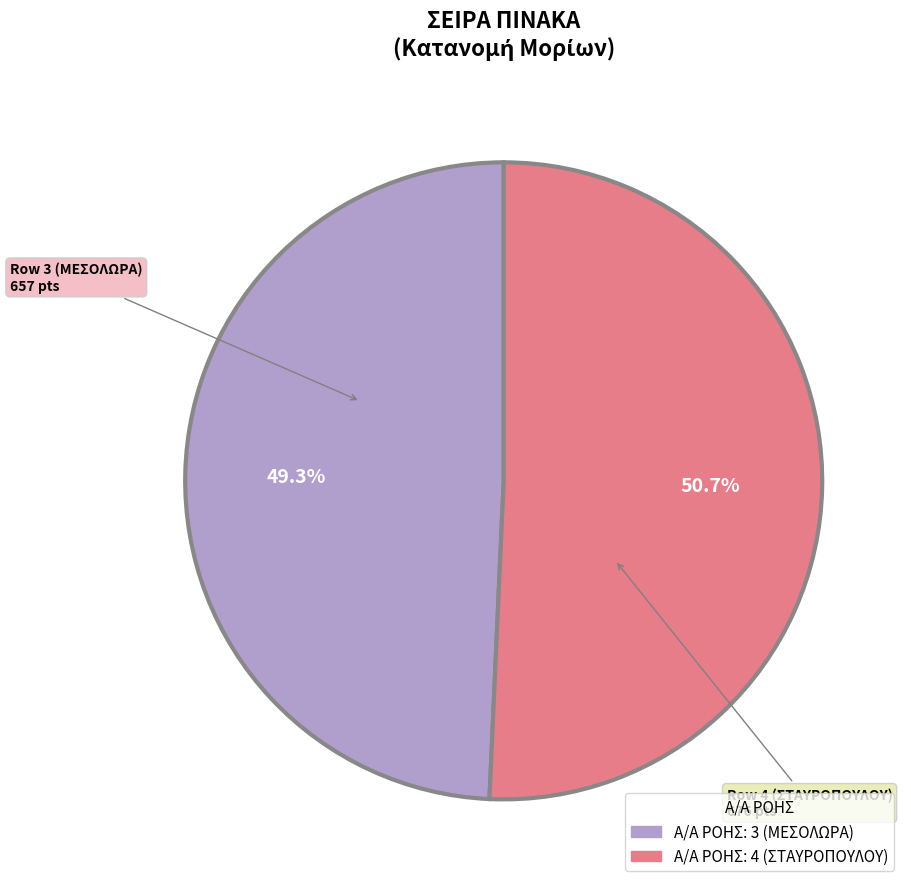

Does any single category account for the majority?

Yes